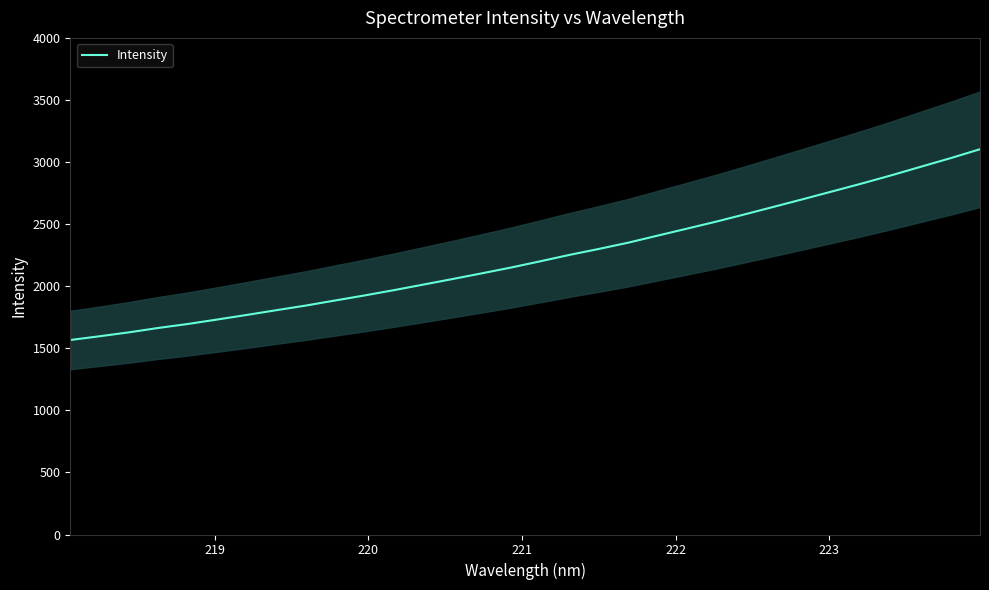

What is the maximum value for Intensity?

3103.2